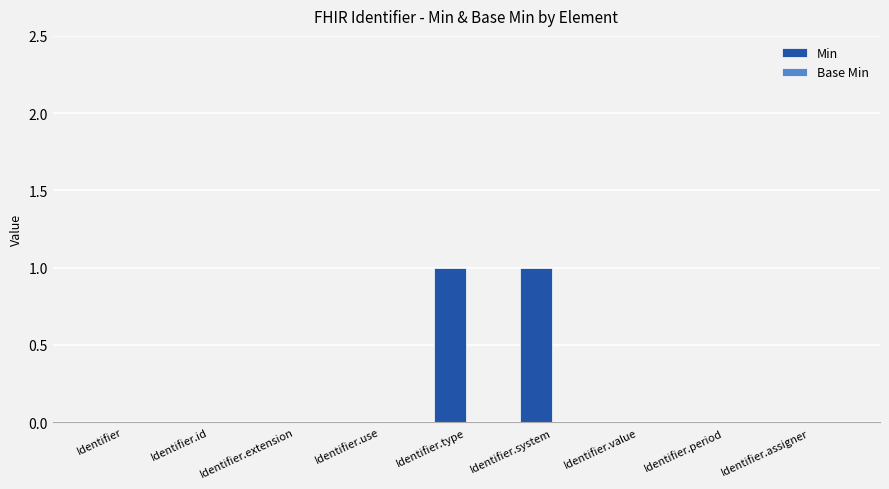

The chart shows a value of 0 at Identifier.assigner. True or false?

True